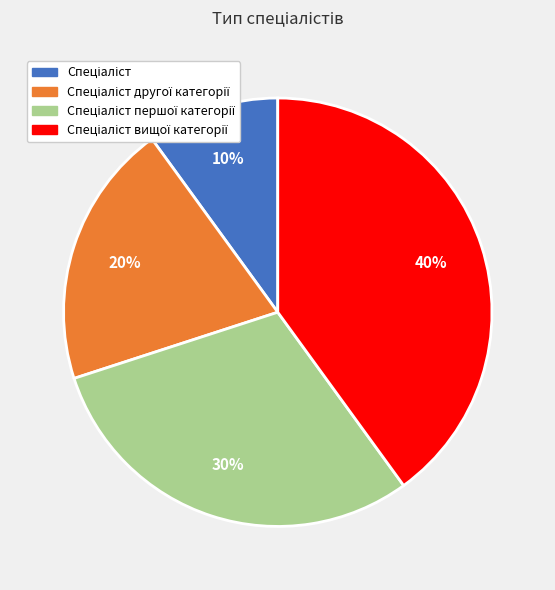

To the nearest percent, what is the average slice percentage?

25%